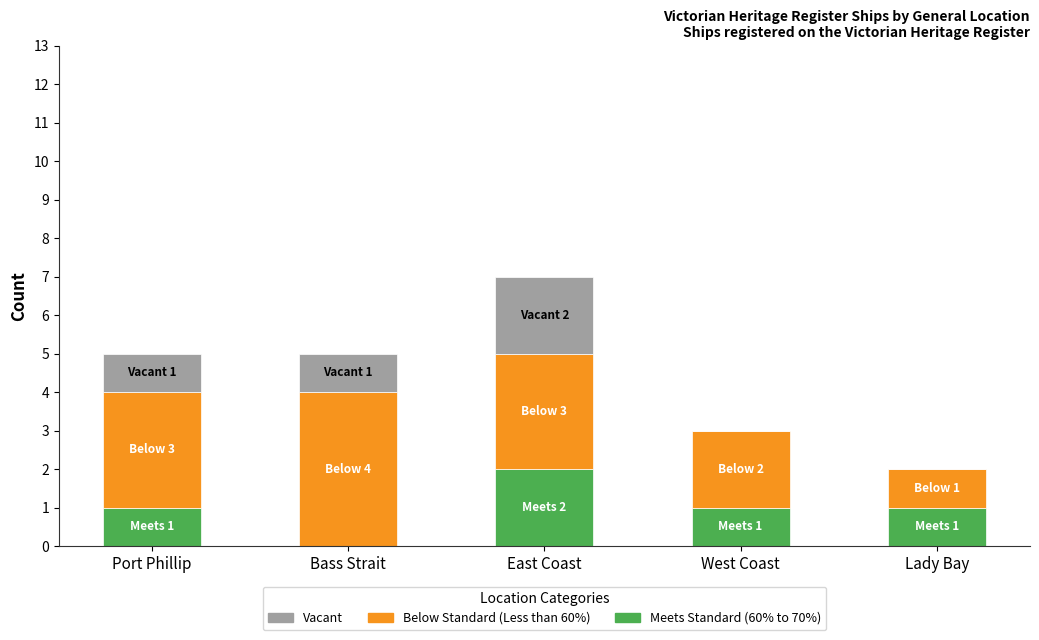

What is the sum of all Meets Standard (60% to 70%) values?

5